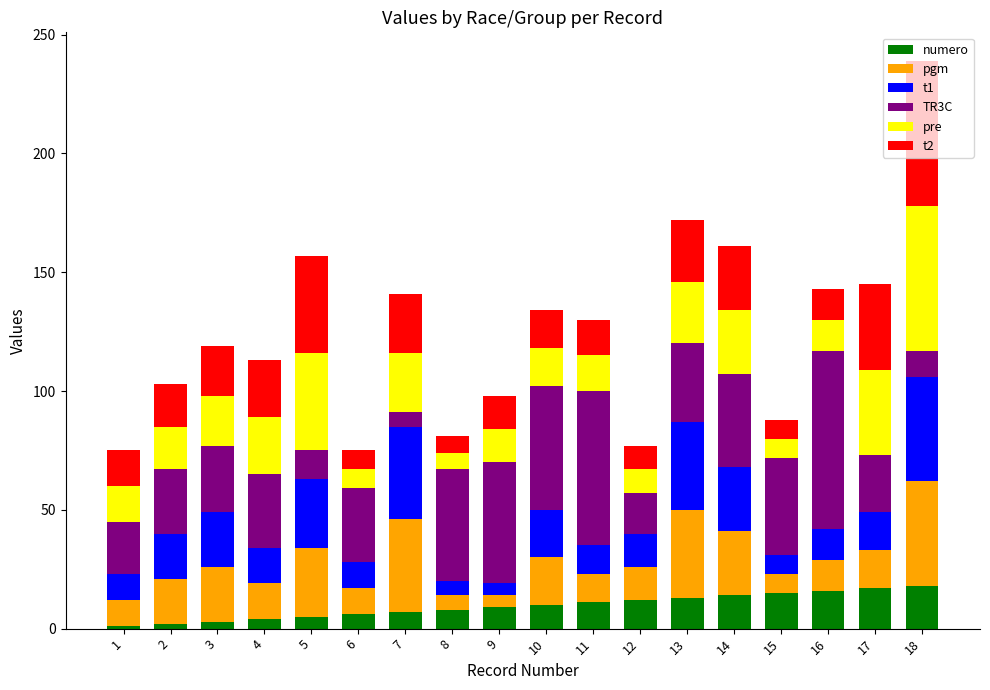

True or false: numero has a value of 3 at 3.

True